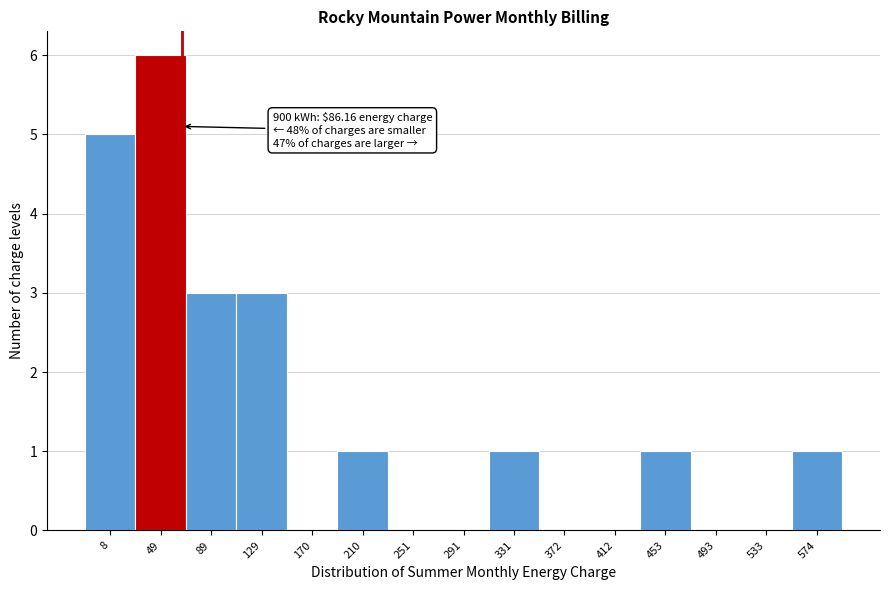

Reading left to right, list all the values displayed in this chart.

8=5	49=6	89=3	129=3	170=0	210=1	251=0	291=0	331=1	372=0	412=0	453=1	493=0	533=0	574=1